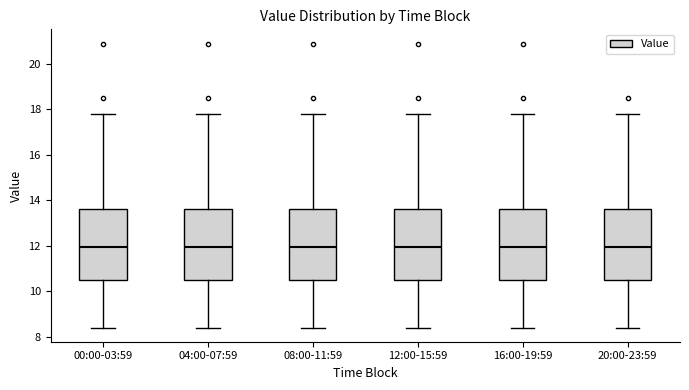

Reading left to right, transcribe this box plot: for each box, give where its median line is, the range the box spans, and where its two whiskers end, as read against the y-axis. The values are not printed on the chart, so give them approximately, as read against the axis.

00:00-03:59: median 12.0, box 10.6 to 13.6, whiskers 8.4 to 17.8
04:00-07:59: median 12.0, box 10.6 to 13.6, whiskers 8.4 to 17.8
08:00-11:59: median 12.0, box 10.6 to 13.6, whiskers 8.4 to 17.8
12:00-15:59: median 12.0, box 10.6 to 13.6, whiskers 8.4 to 17.8
16:00-19:59: median 12.0, box 10.6 to 13.6, whiskers 8.4 to 17.8
20:00-23:59: median 12.0, box 10.6 to 13.6, whiskers 8.4 to 17.8